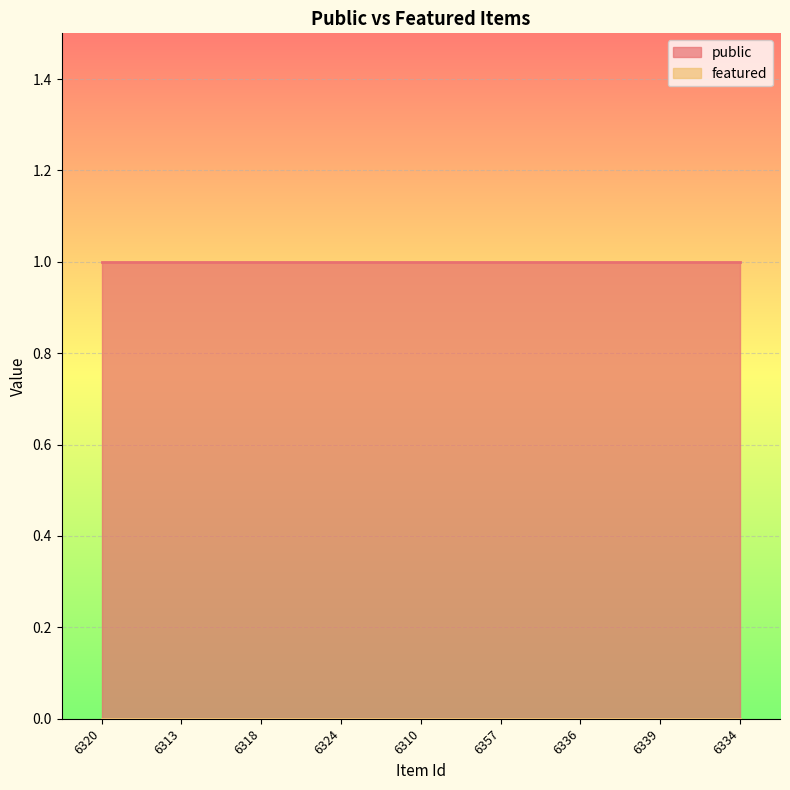

Is it true that public equals 1 at 6336?

True